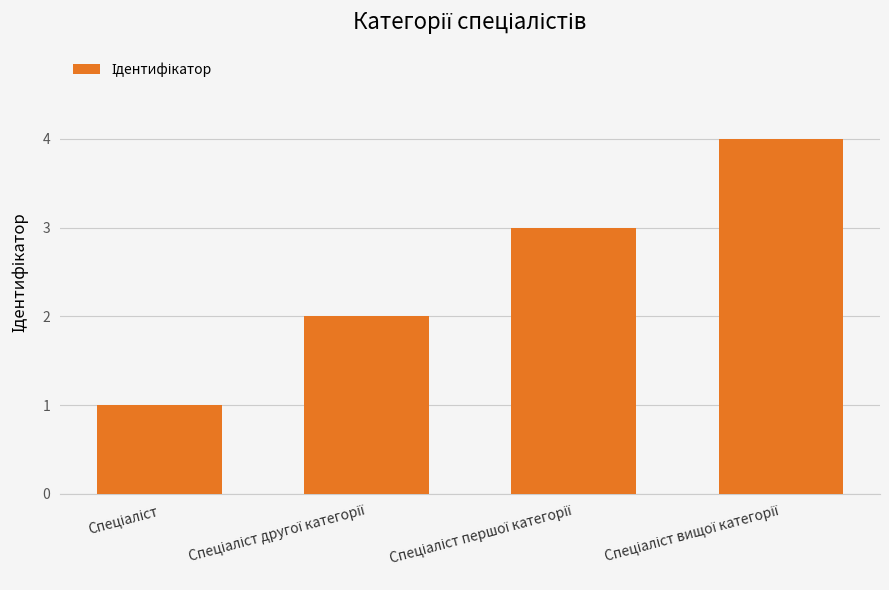

What is the greatest value displayed?

4